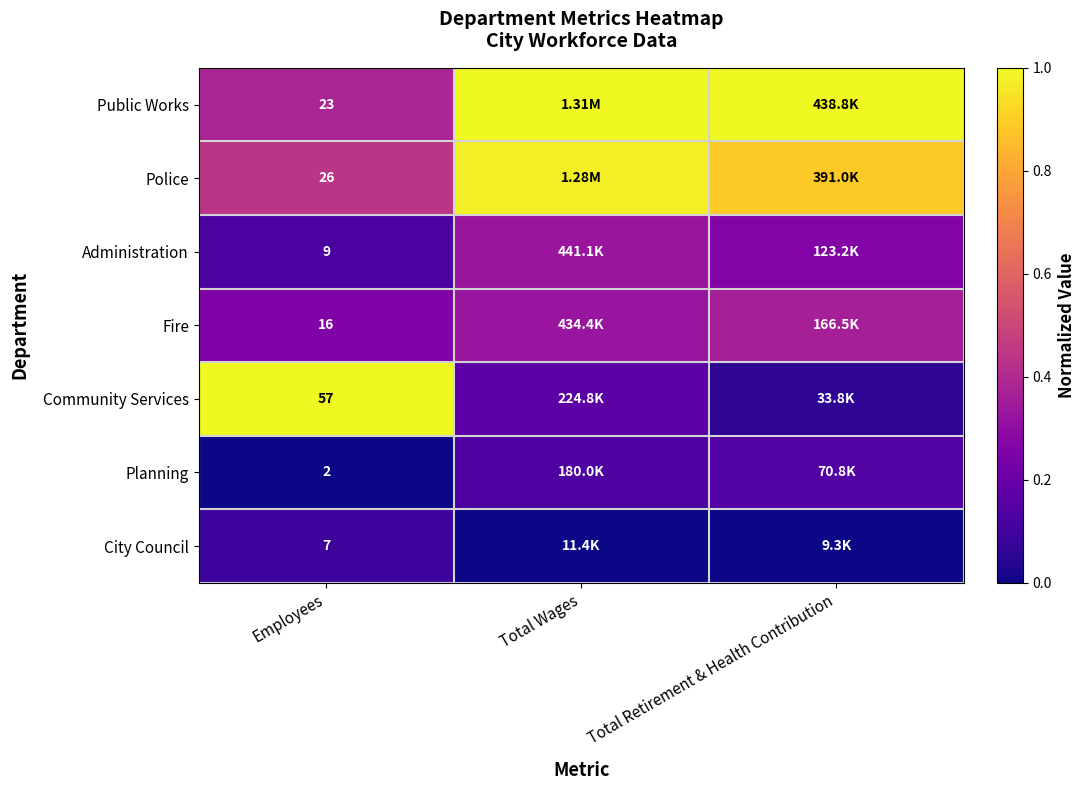

Is it true that City Council equals 0.0 at Total Wages?

True